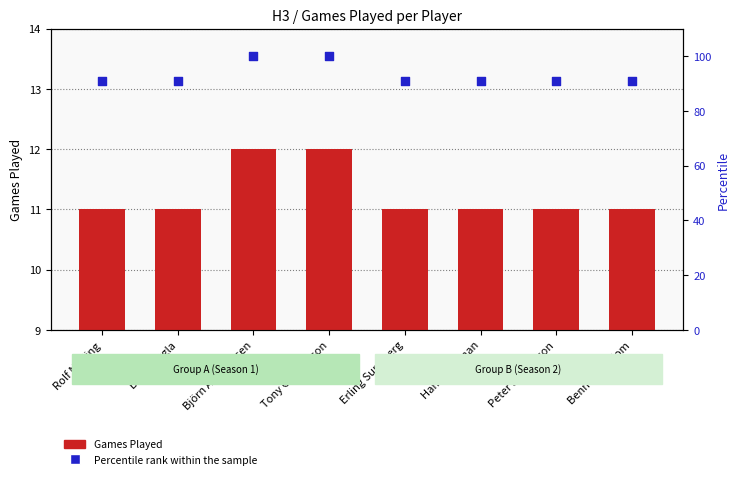

Which series reaches the minimum Y coordinate?

Games Played